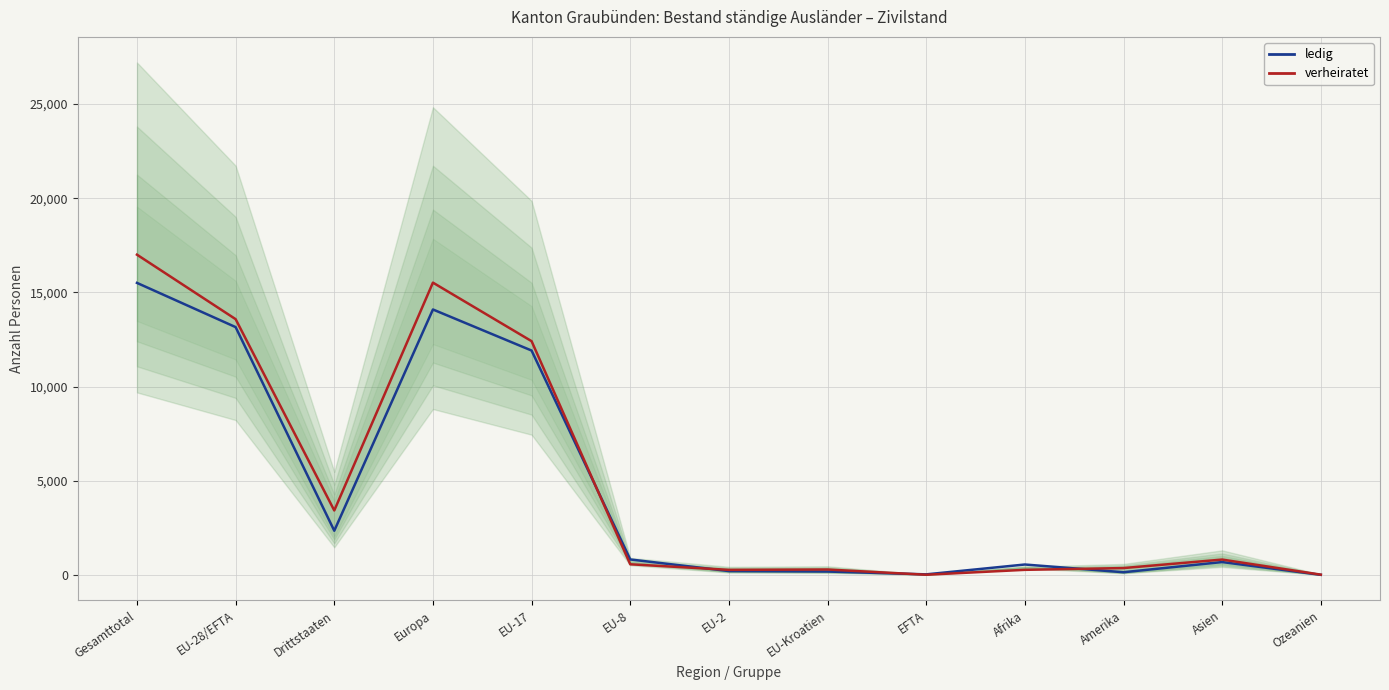

At which label does verheiratet reach its peak?

Gesamttotal